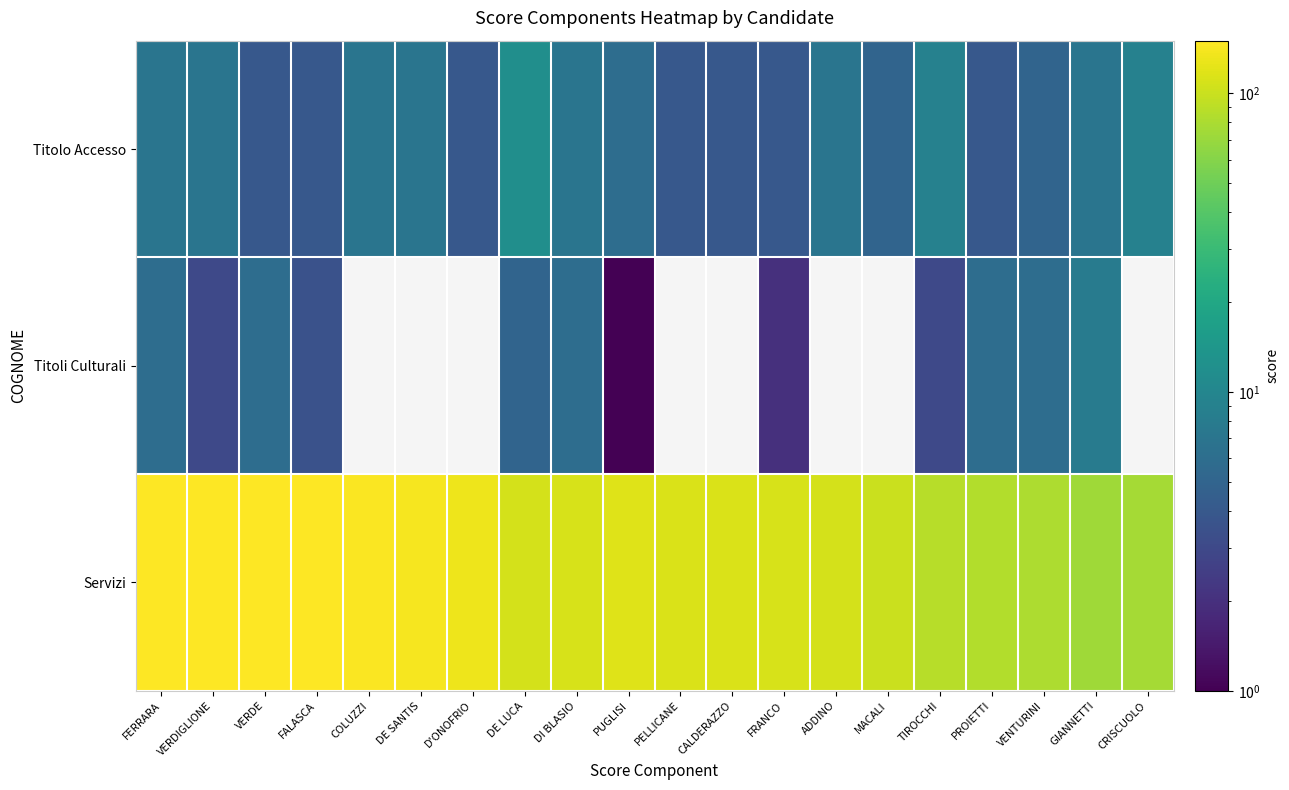

Which series changed the most between DI BLASIO and PELLICANE?

Titoli Culturali